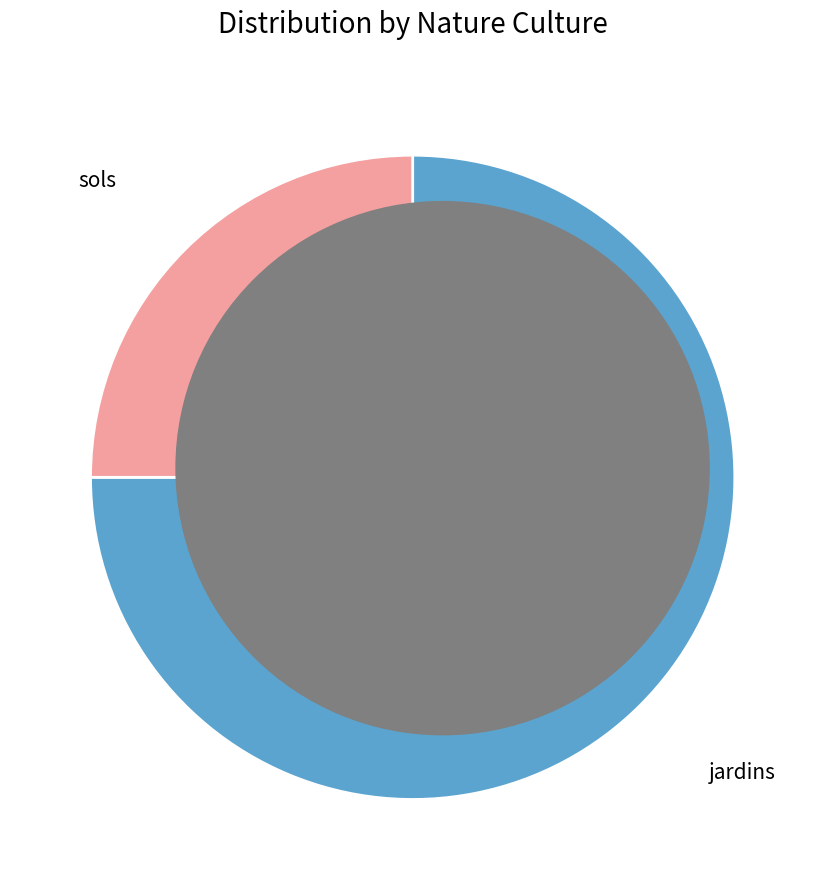

Does any single category account for the majority?

Yes